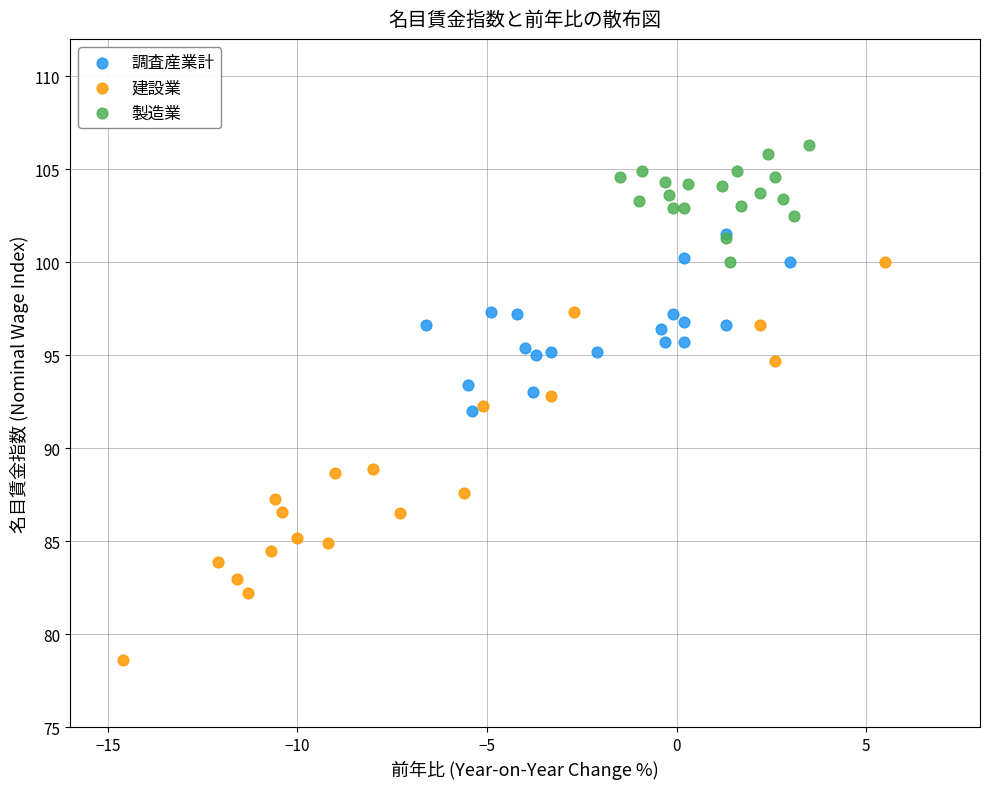

Which series has the largest Y range (max minus min)?

建設業